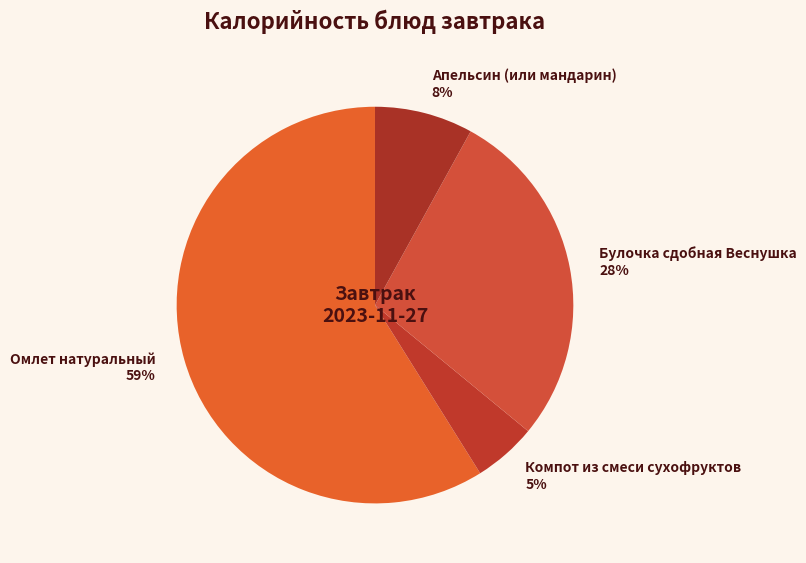

Is there a majority slice in this chart?

Yes